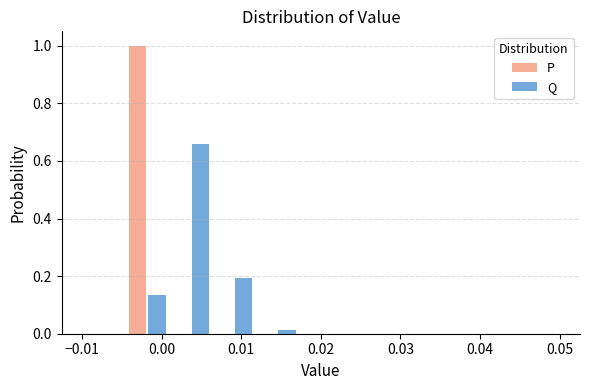

What is the height of the P bar covering -0.005 to 0.001 on the x-axis? Neither the bar edges nor the heights are printed on the chart, so give them approximately, as read against the axes.

1.00